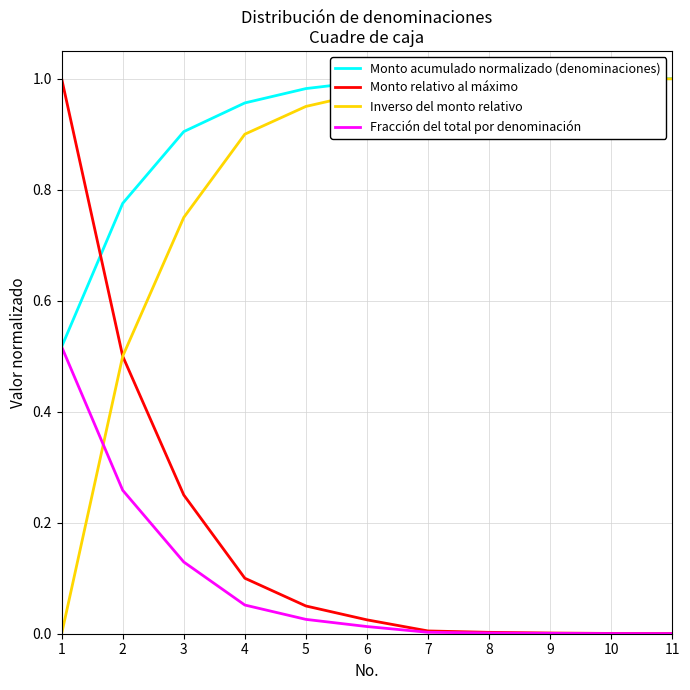

At 3, list the series in order from smallest to largest.

Fracción del total por denominación, Monto relativo al máximo, Inverso del monto relativo, Monto acumulado normalizado (denominaciones)